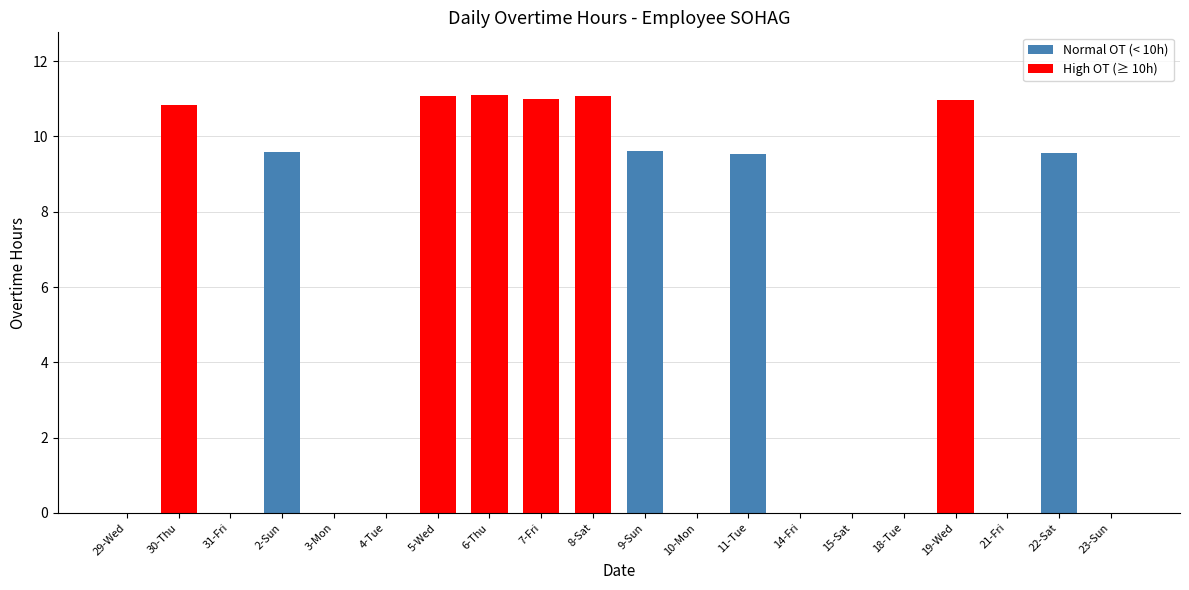

Count the number of categories in the chart.

20